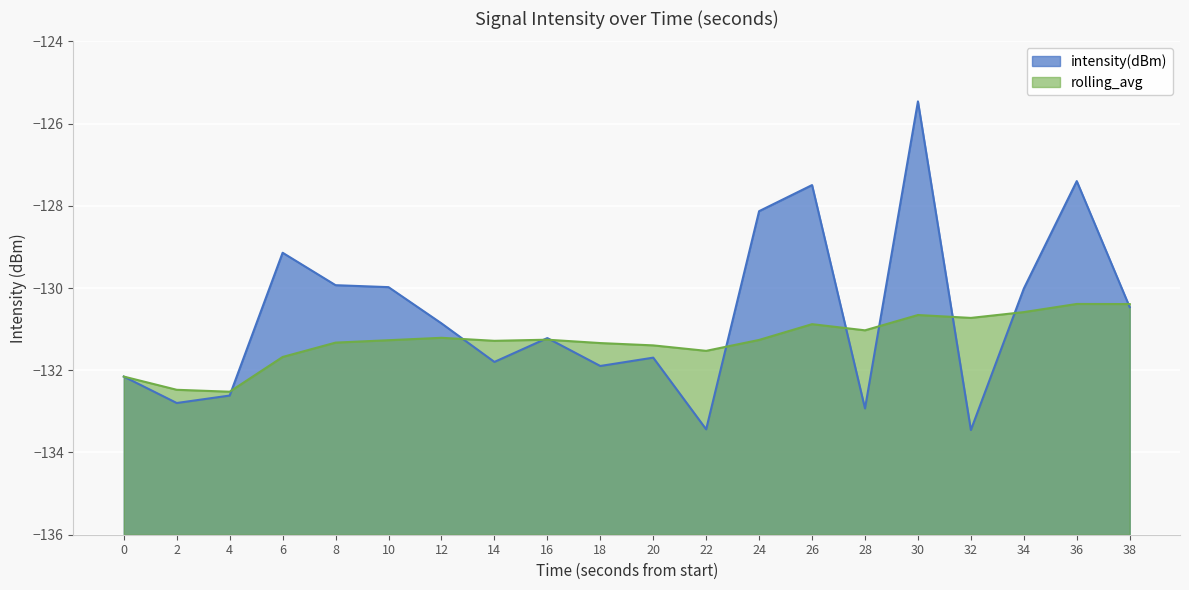

Which series has the largest total across all categories?

intensity(dBm)